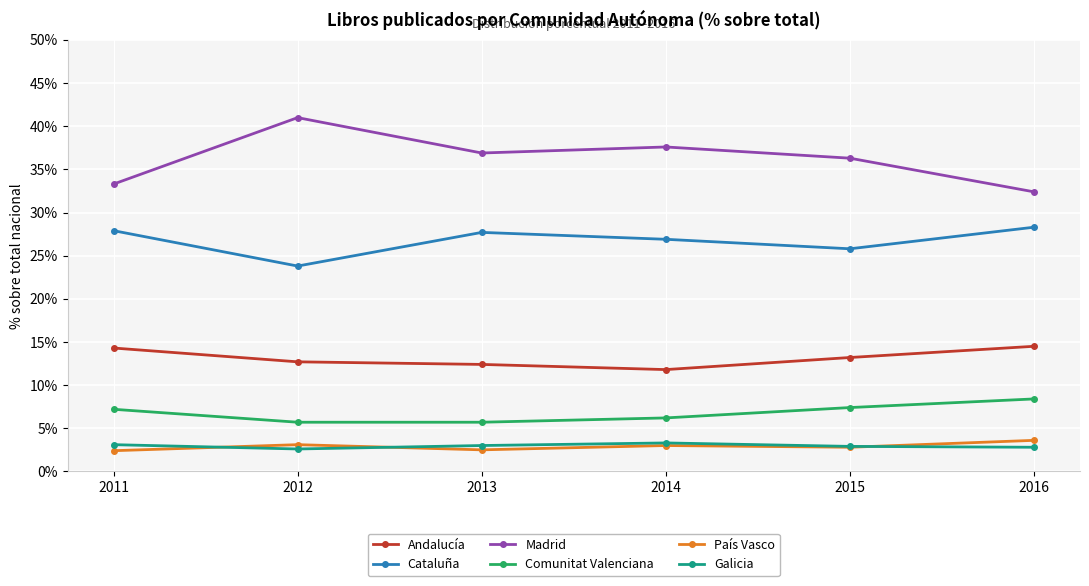

What is the difference between the second highest and second lowest values in the Comunitat Valenciana series?

1.7